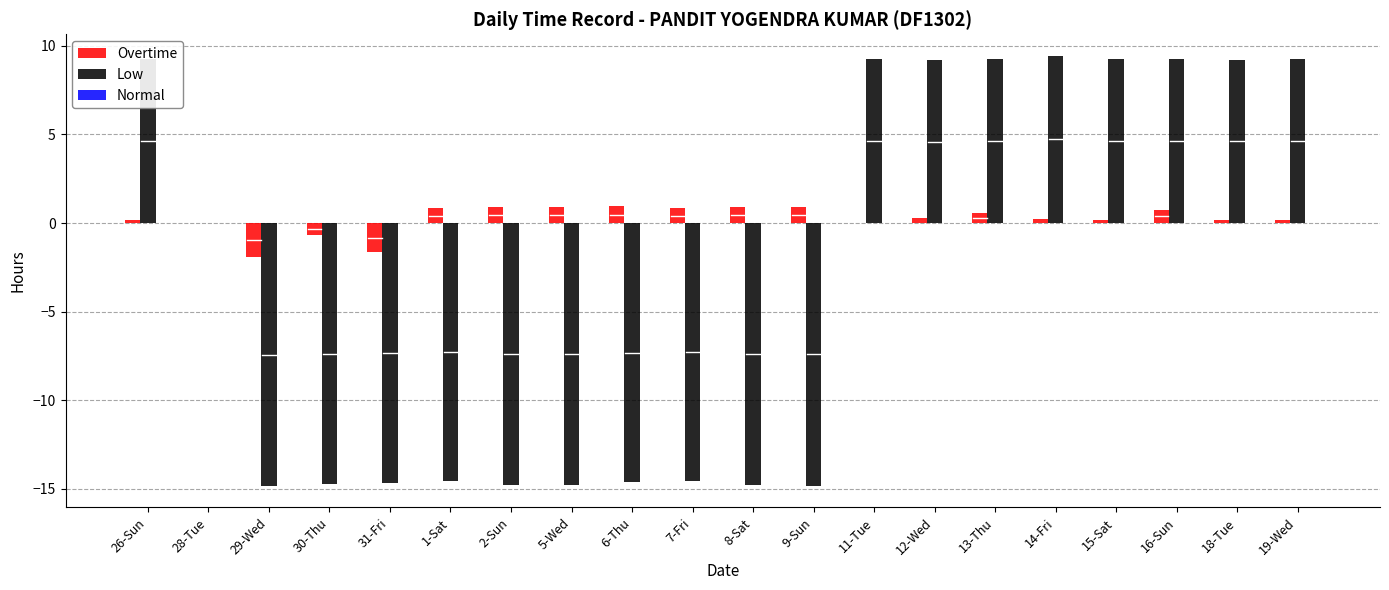

Which series has the largest total across all categories?

Overtime